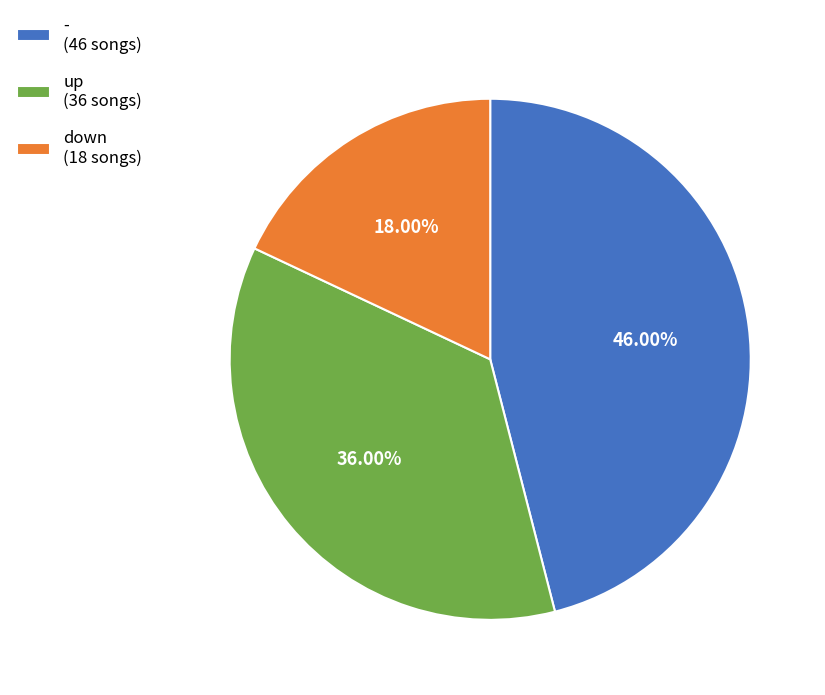

How many segments does this pie chart have?

3